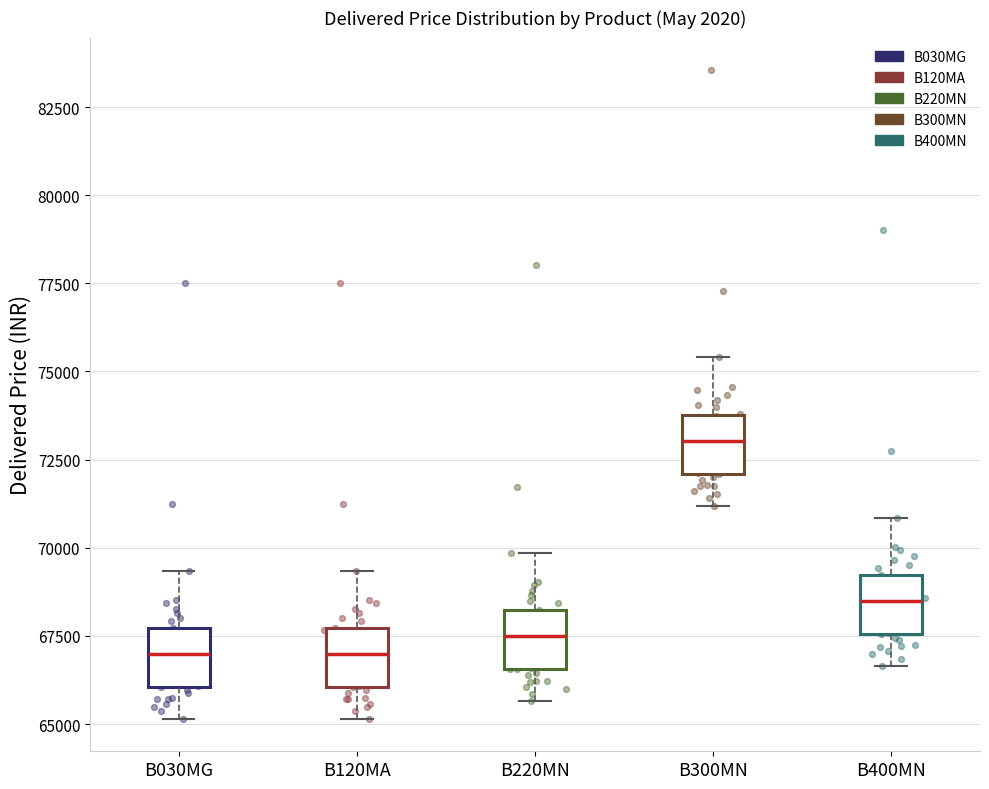

Where is the lower edge of the box for B300MN on the y-axis? The values are not printed on the chart, so give them approximately, as read against the axis.

72000